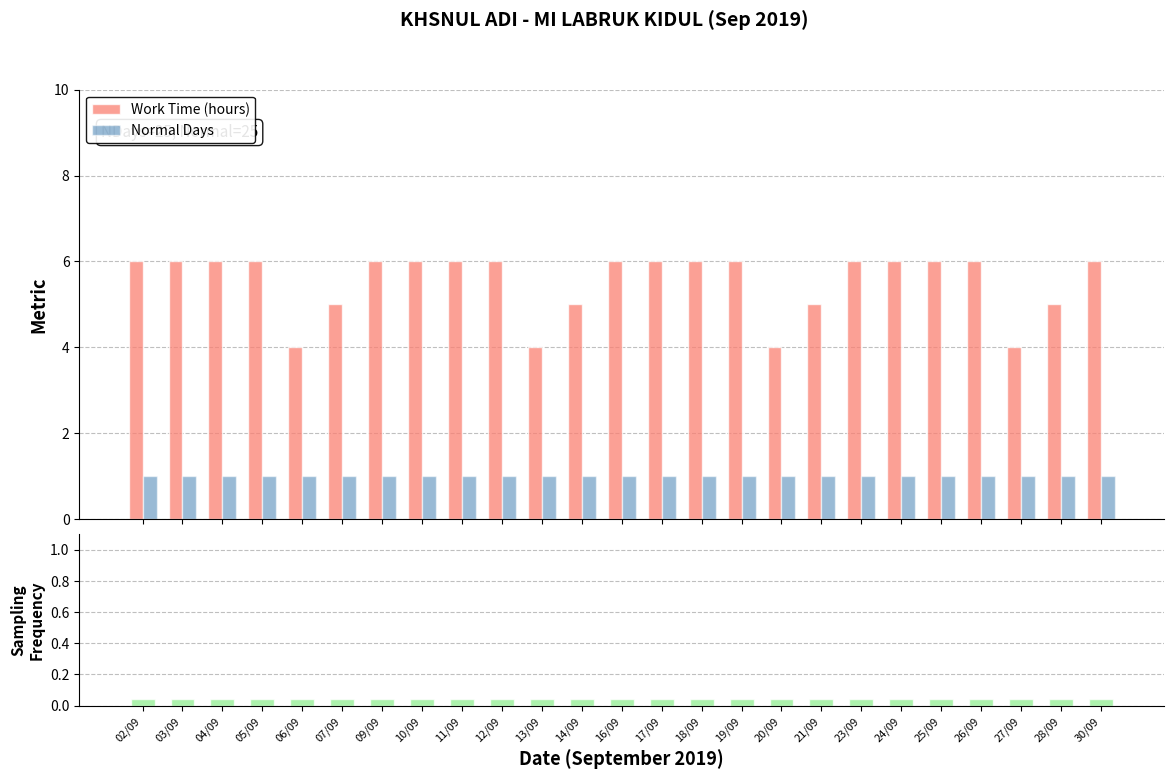

Reading left to right, list all the values displayed in this chart.

Work Time (hours): 02/09=6.0	03/09=6.0	04/09=6.0	05/09=6.0	06/09=4.0	07/09=5.0	09/09=6.0	10/09=6.0	11/09=6.0	12/09=6.0	13/09=4.0	14/09=5.0	16/09=6.0	17/09=6.0	18/09=6.0	19/09=6.0	20/09=4.0	21/09=5.0	23/09=6.0	24/09=6.0	25/09=6.0	26/09=6.0	27/09=4.0	28/09=5.0	30/09=6.0
Normal Days: 02/09=1.0	03/09=1.0	04/09=1.0	05/09=1.0	06/09=1.0	07/09=1.0	09/09=1.0	10/09=1.0	11/09=1.0	12/09=1.0	13/09=1.0	14/09=1.0	16/09=1.0	17/09=1.0	18/09=1.0	19/09=1.0	20/09=1.0	21/09=1.0	23/09=1.0	24/09=1.0	25/09=1.0	26/09=1.0	27/09=1.0	28/09=1.0	30/09=1.0
Normal Day Frequency: 02/09=0.0	03/09=0.0	04/09=0.0	05/09=0.0	06/09=0.0	07/09=0.0	09/09=0.0	10/09=0.0	11/09=0.0	12/09=0.0	13/09=0.0	14/09=0.0	16/09=0.0	17/09=0.0	18/09=0.0	19/09=0.0	20/09=0.0	21/09=0.0	23/09=0.0	24/09=0.0	25/09=0.0	26/09=0.0	27/09=0.0	28/09=0.0	30/09=0.0